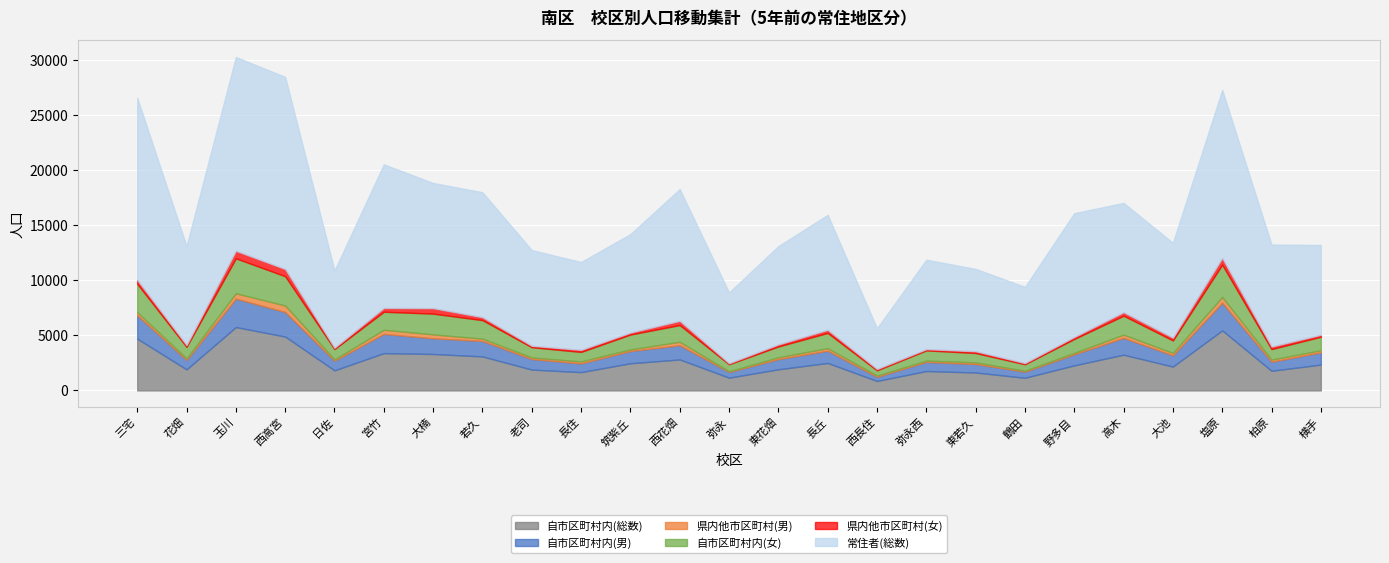

How many interior local peaks does the 自市区町村内(男) series have?

7